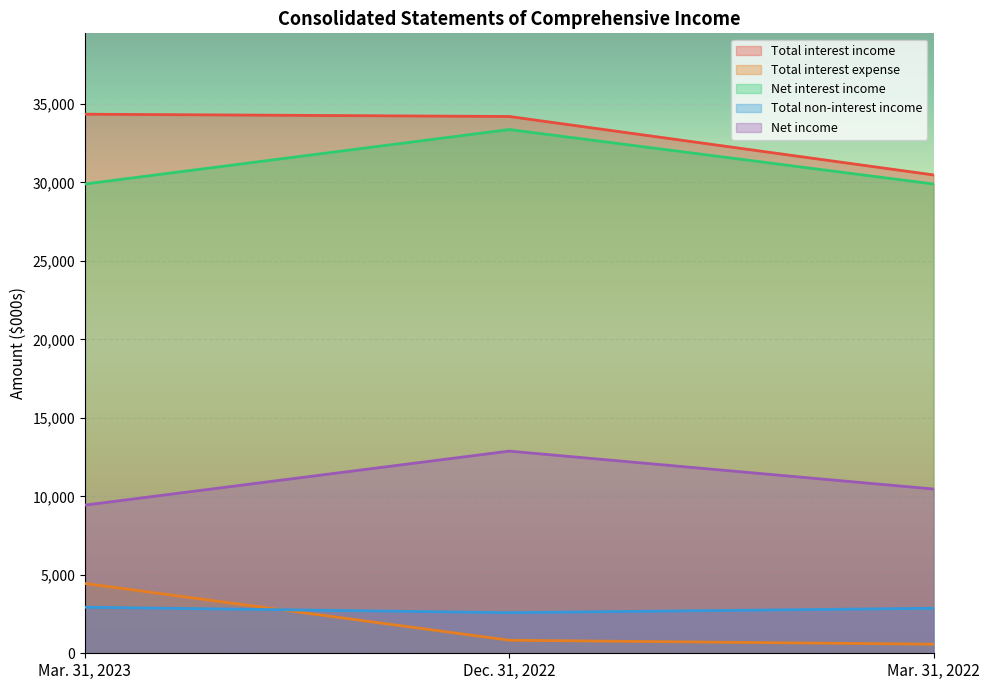

Reading right to left, extract all data points from this chart.

Total interest income: 30476	34201	34347
Total interest expense: 578	831	4448
Net interest income: 29898	33370	29899
Total non-interest income: 2867	2587	2935
Net income: 10465	12881	9440